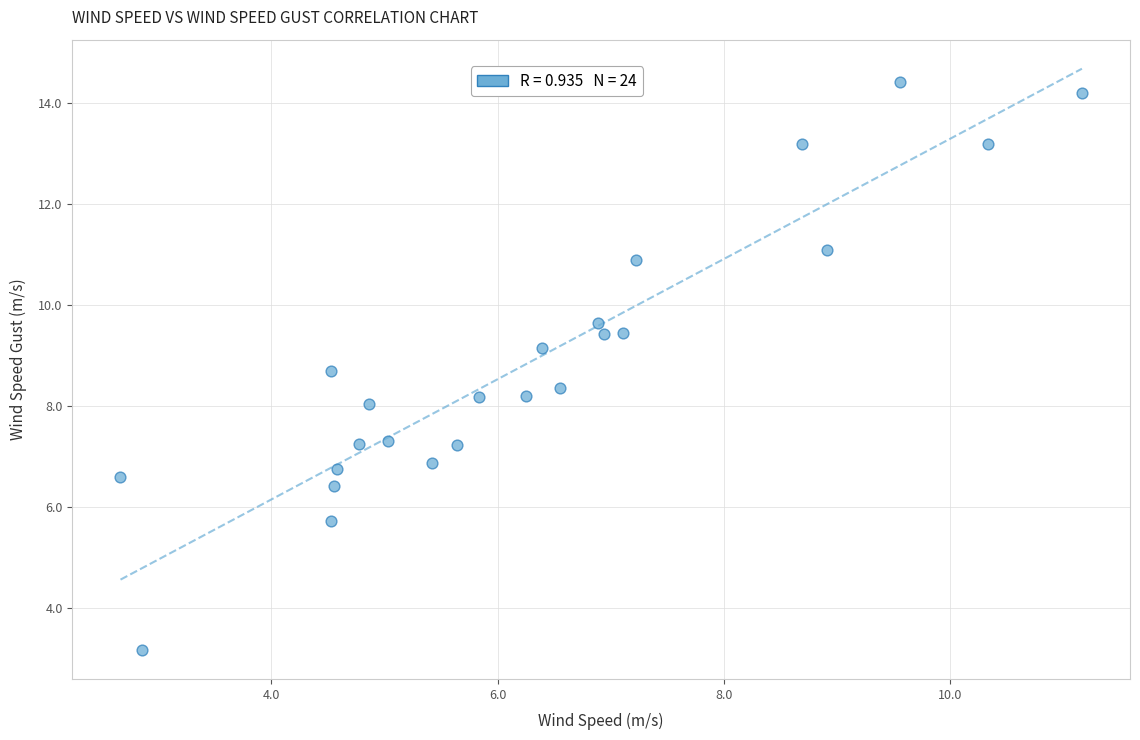

What is the range of X values (max minus min)?

8.5